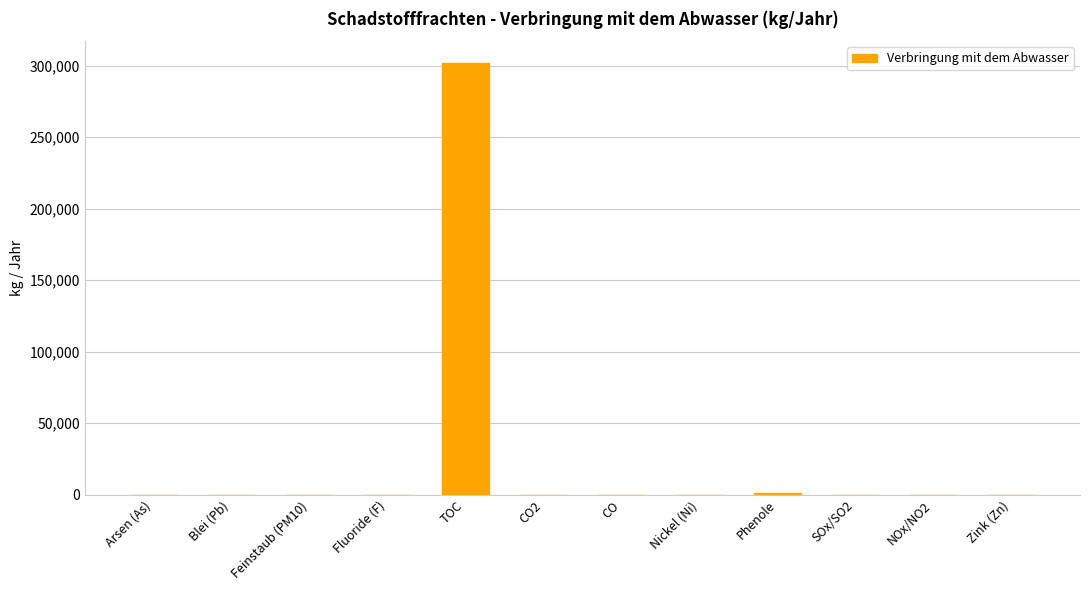

What is the change in value from Blei (Pb) to TOC?

+302000